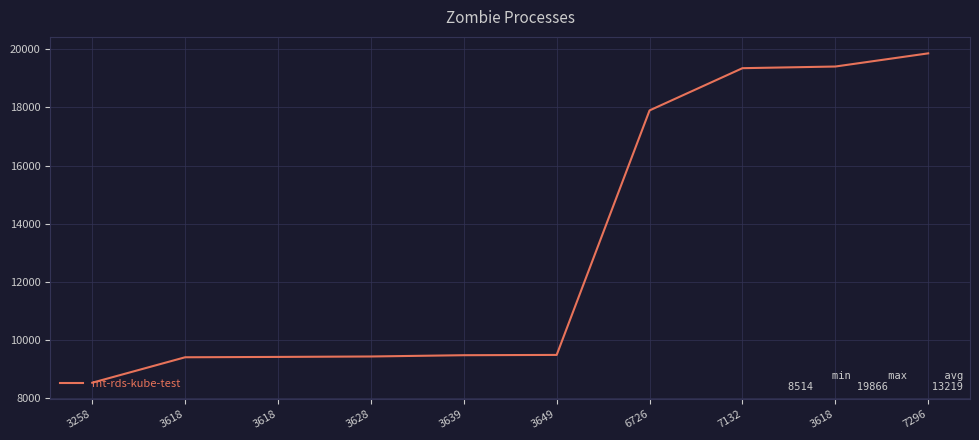

Reading right to left, what are all the values shown in this chart?

19866	19412	19355	17899	9472	9462	9418	9403	9391	8514